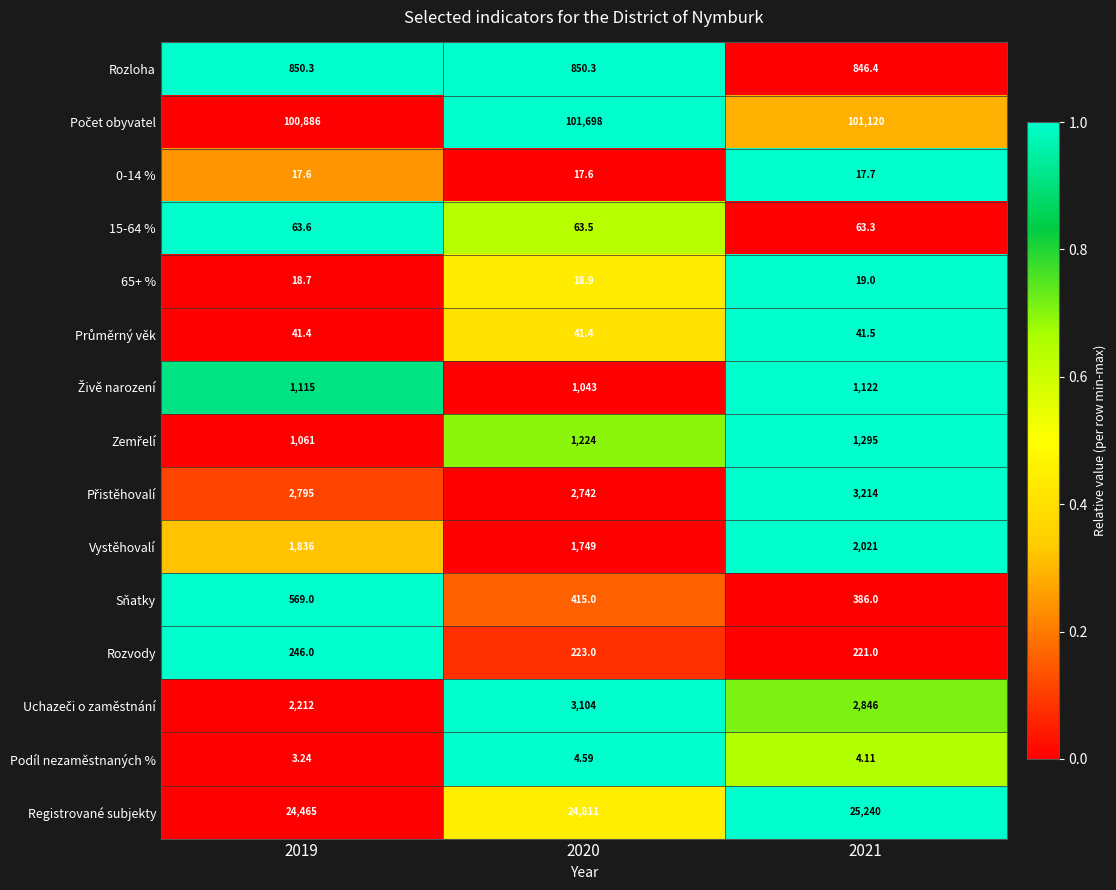

How many values in the Sňatky series are below 415?

1